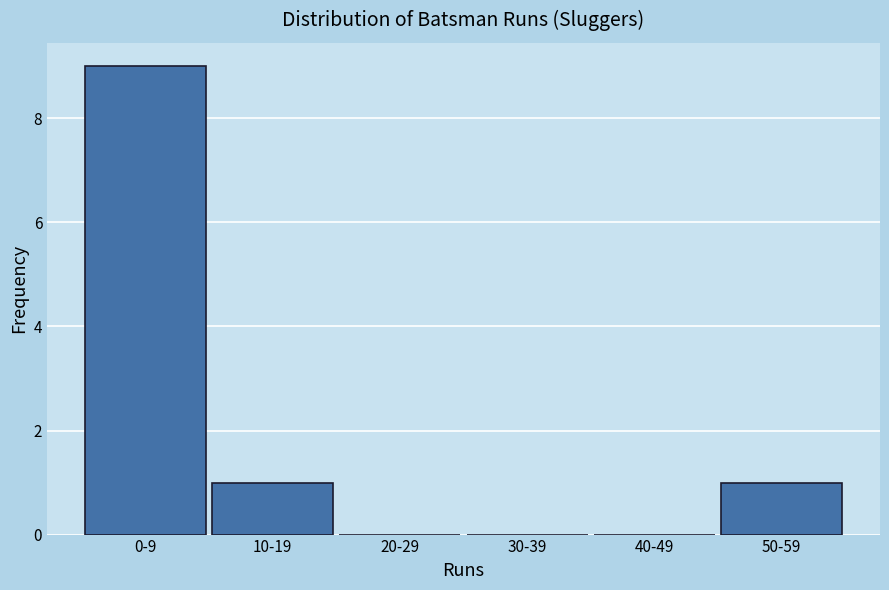

Reading left to right, list all the values displayed in this chart.

0-9=9	10-19=1	20-29=0	30-39=0	40-49=0	50-59=1